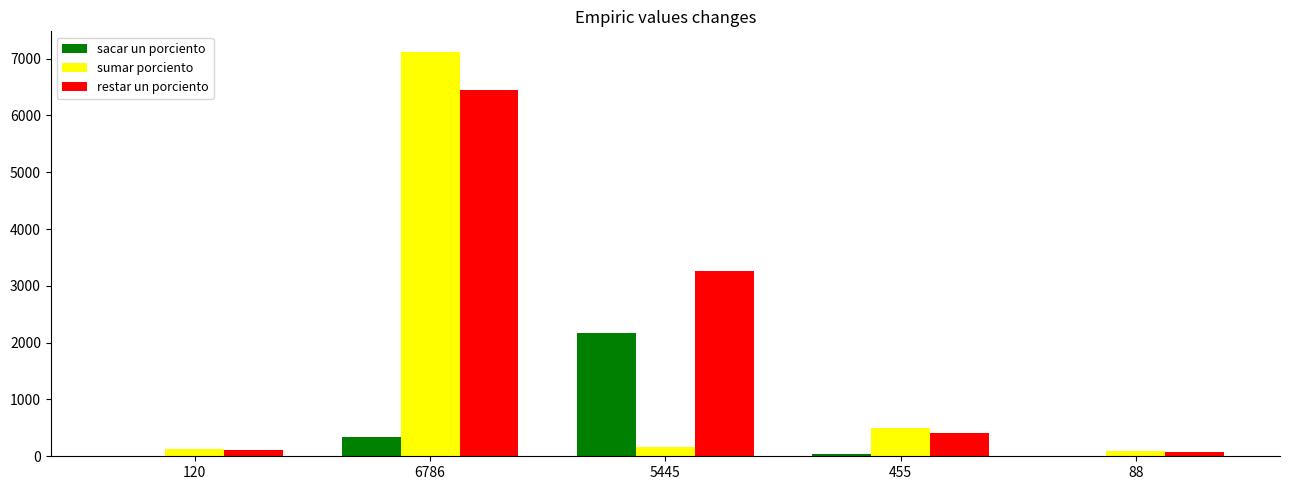

Where is sacar un porciento nearest to the value 1091?

6786